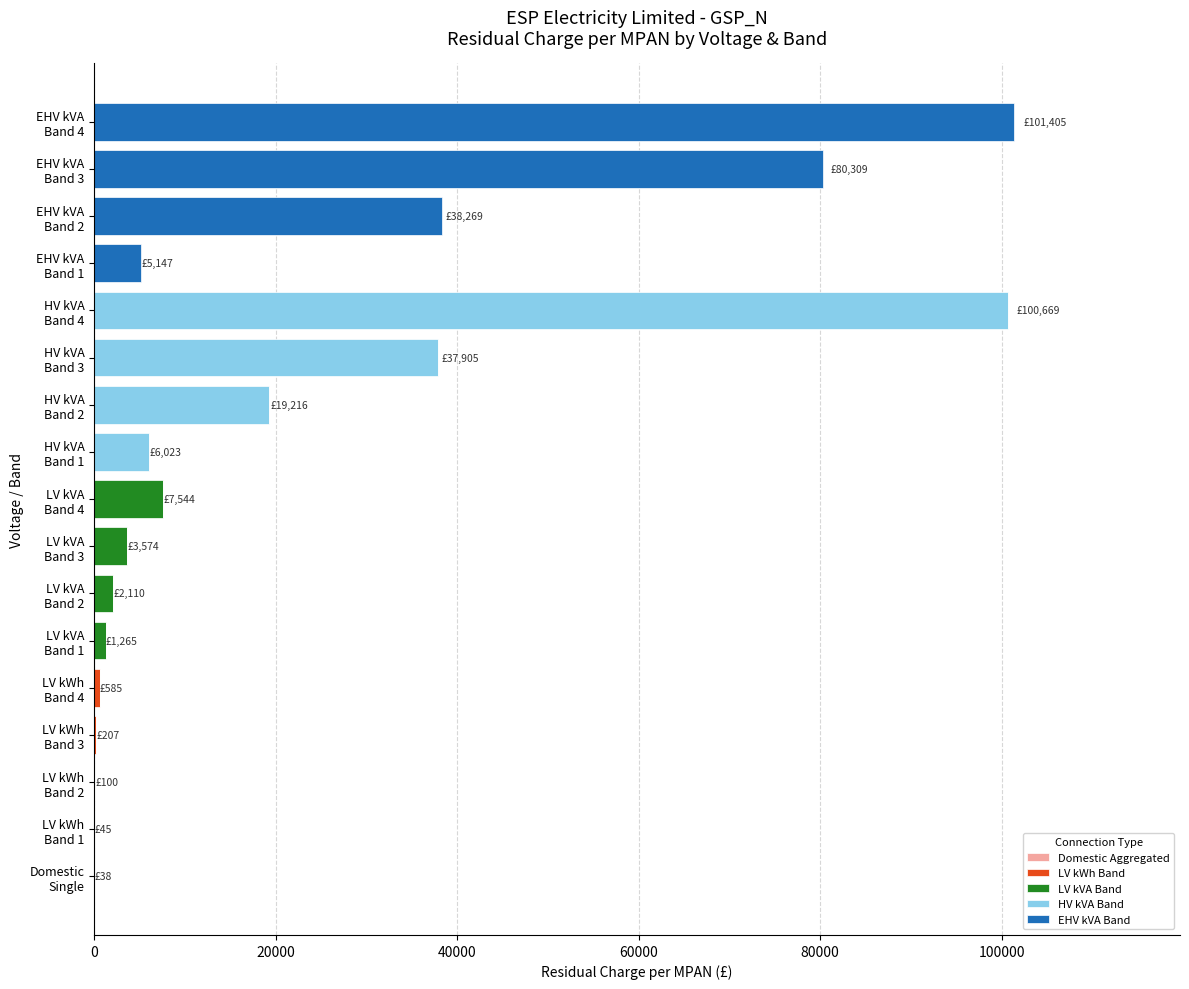

Count the number of data series in this chart.

5